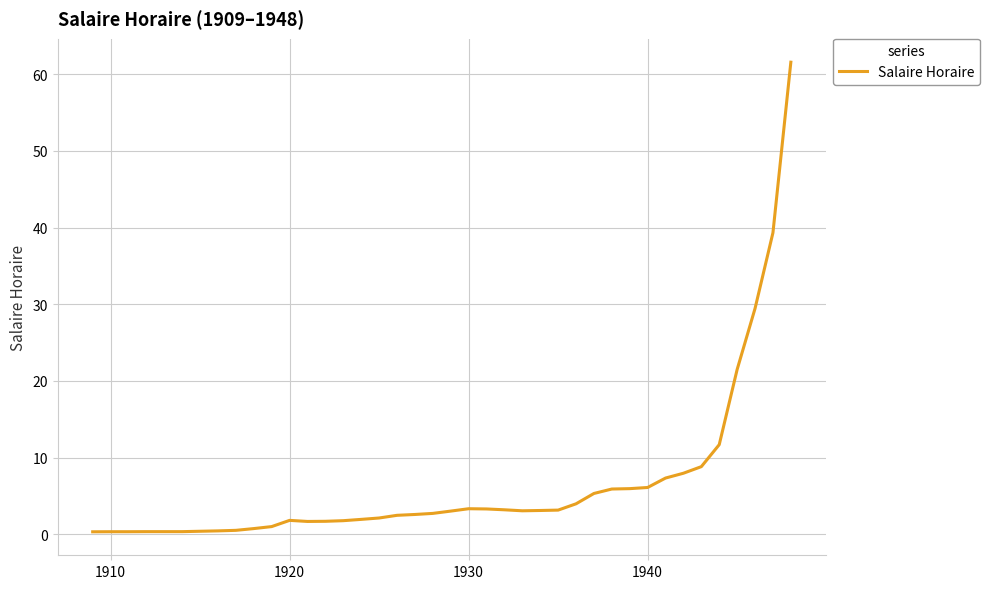

What is the greatest value displayed?

61.6